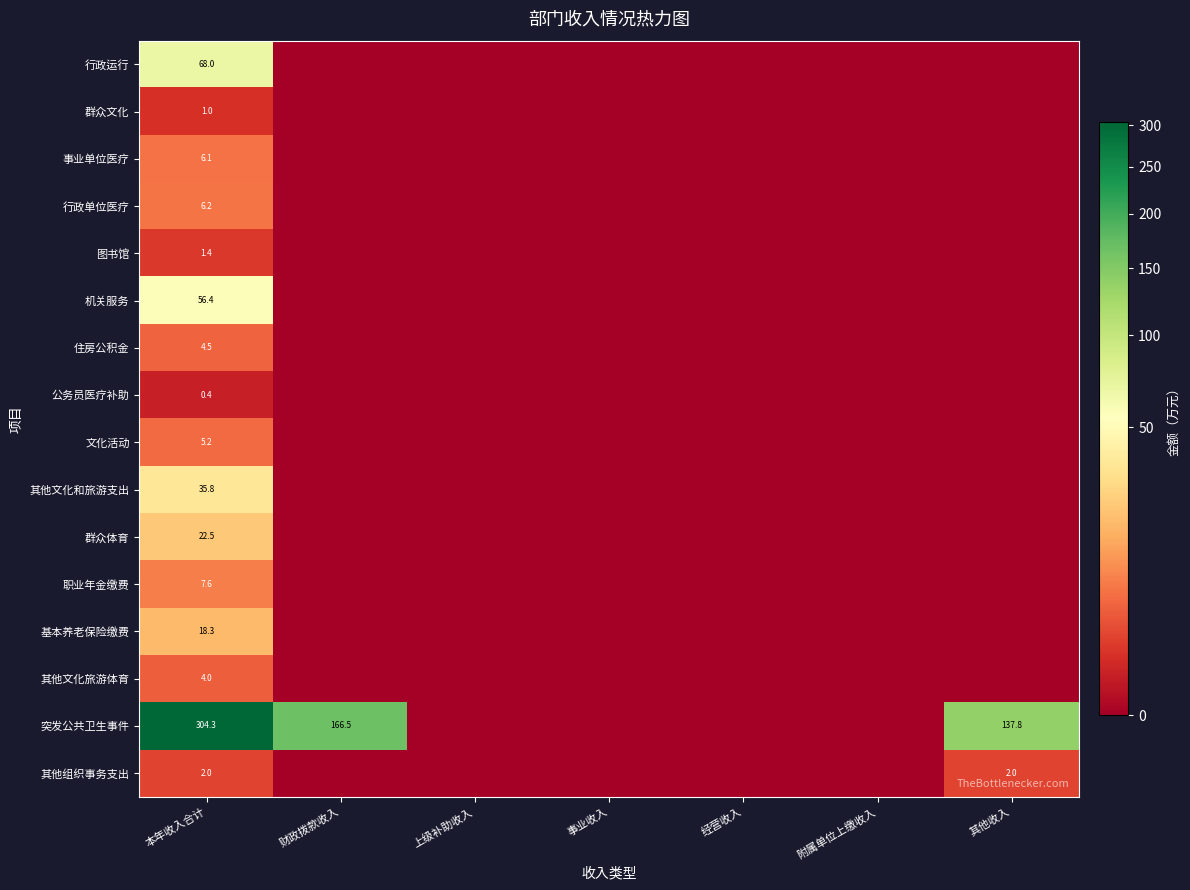

What is the difference between the second highest and second lowest values in the 突发公共卫生事件 series?

166.5